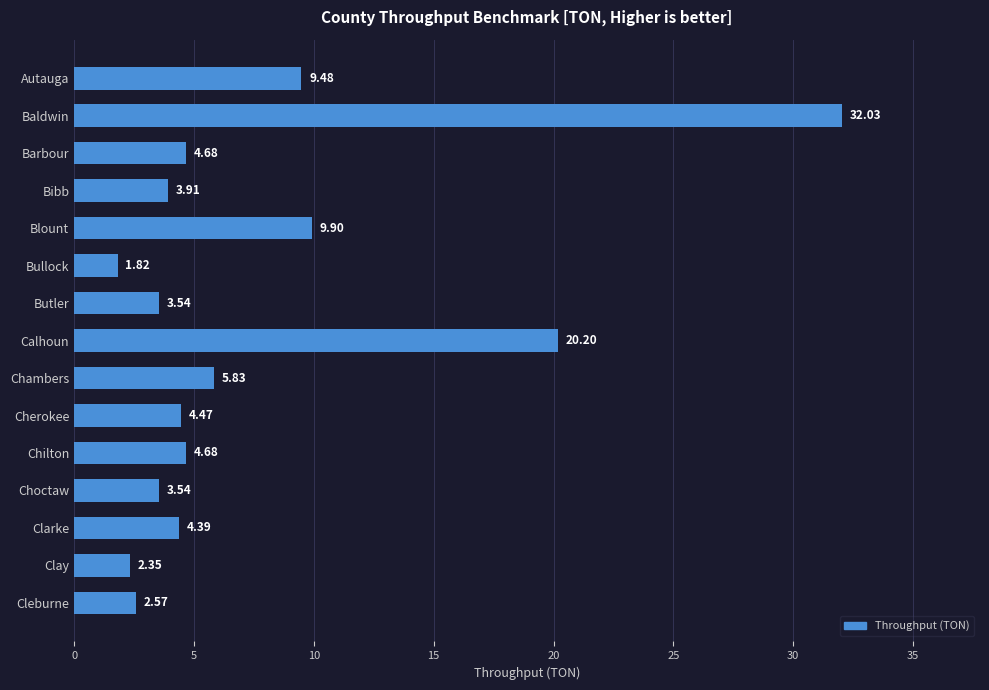

What is the label of the 12th bar from the top?

Choctaw